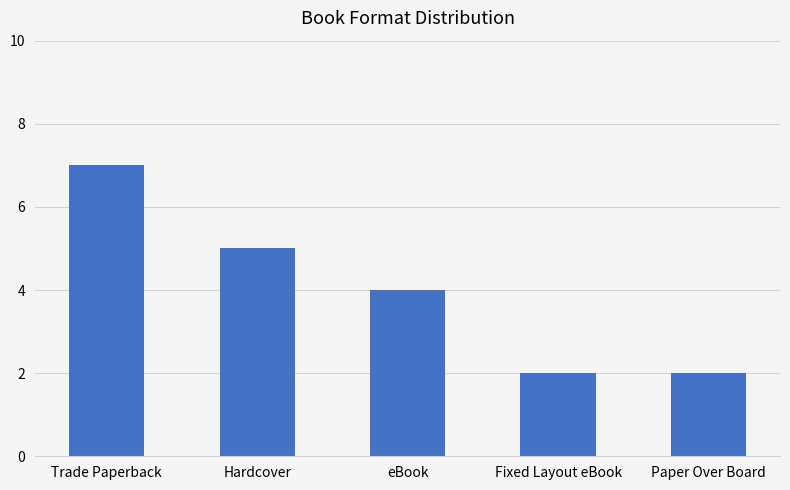

What is the greatest value displayed?

7